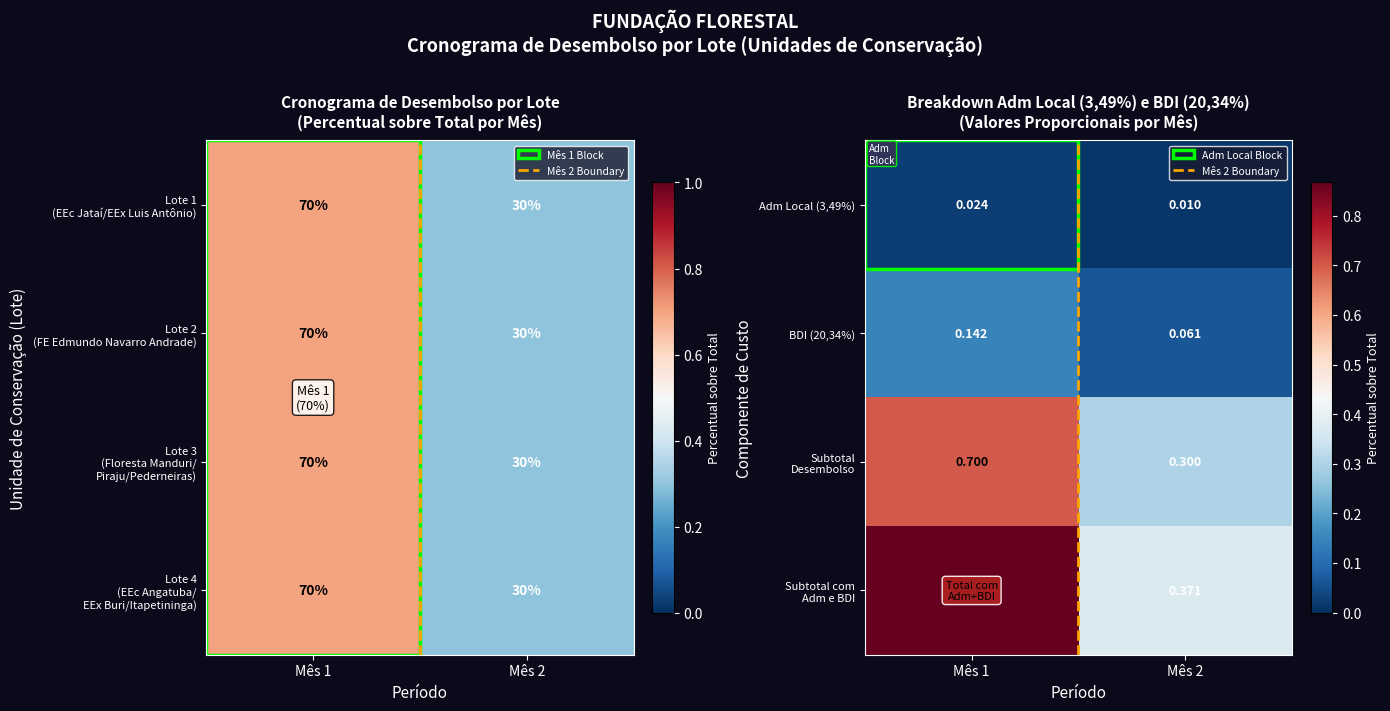

What is the approximate value of Subtotal Desembolso at Mês 2?

0.3